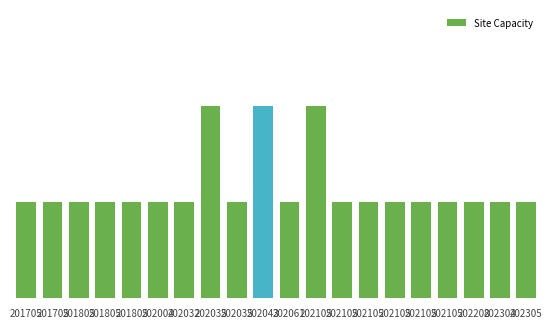

Where is the data nearest to the value 1?

201705